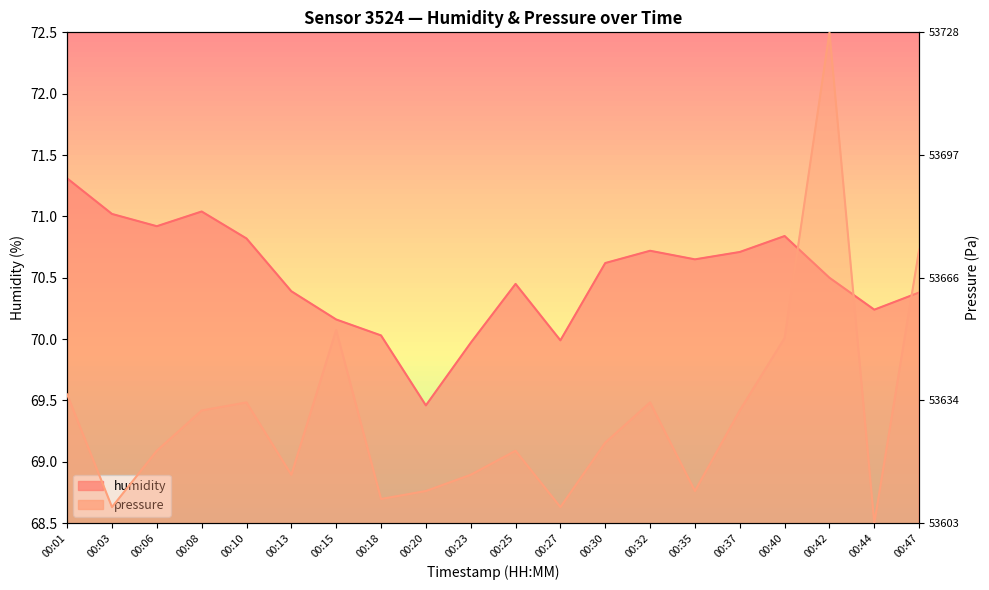

List the labels in order of humidity value, largest first.

00:01, 00:08, 00:03, 00:06, 00:40, 00:10, 00:32, 00:37, 00:35, 00:30, 00:42, 00:25, 00:13, 00:47, 00:44, 00:15, 00:18, 00:27, 00:23, 00:20